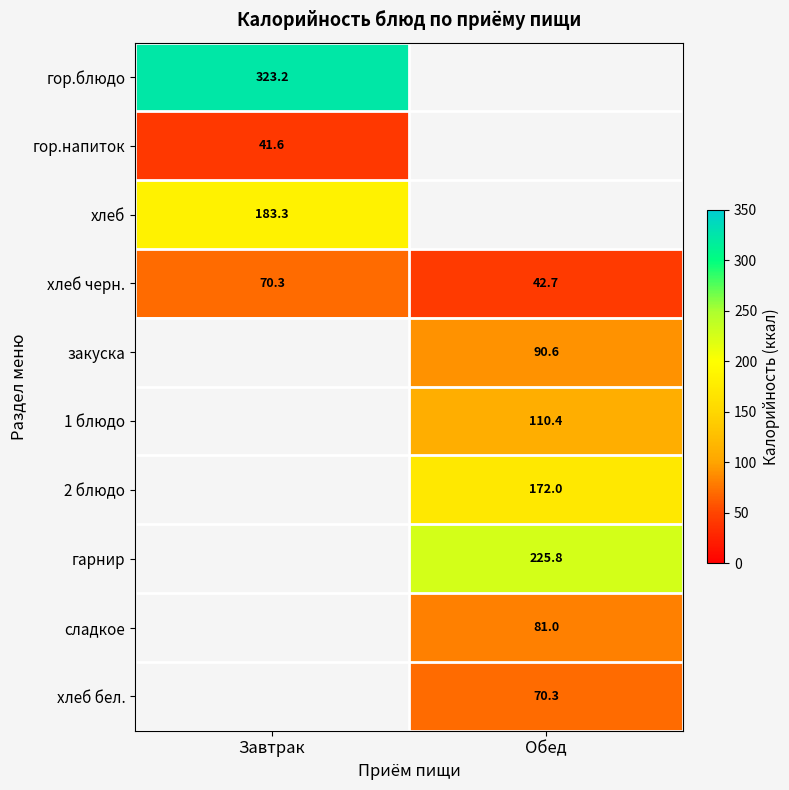

How many categories are shown in the chart?

2